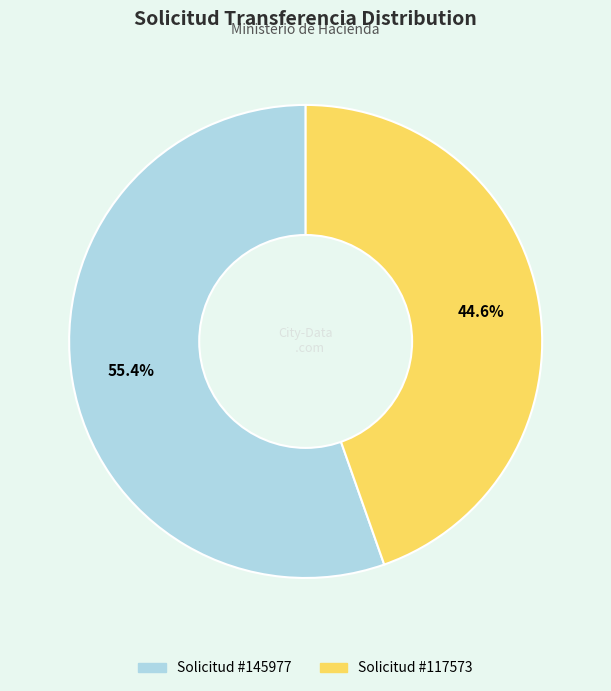

Does any single category account for the majority?

Yes